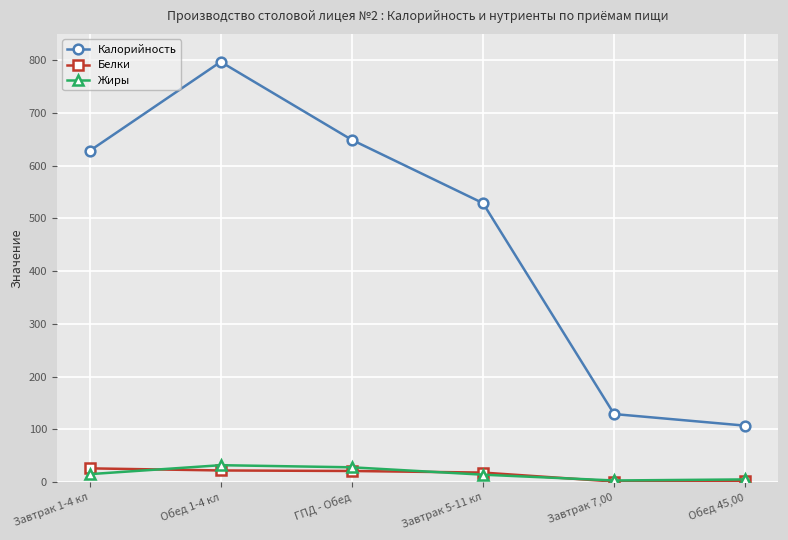

What is the greatest value displayed?

797